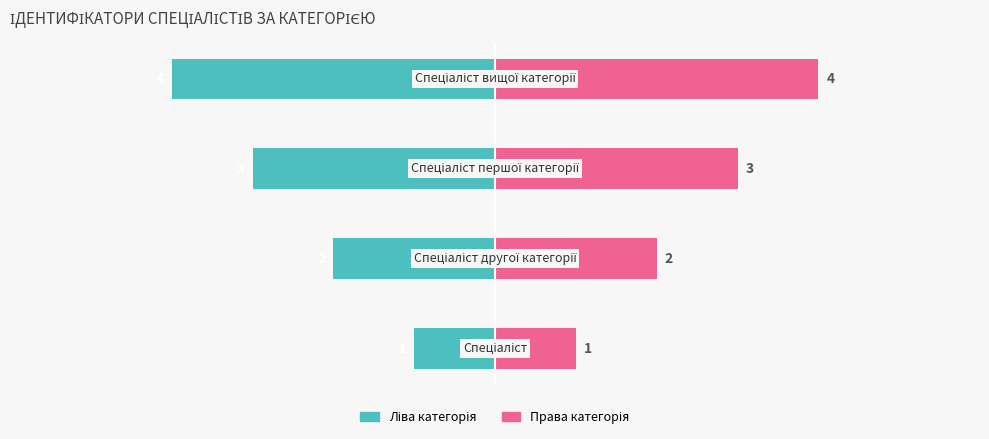

What is the sum of the Ідентифікатор (ліво) values at −4 and 0?

-6